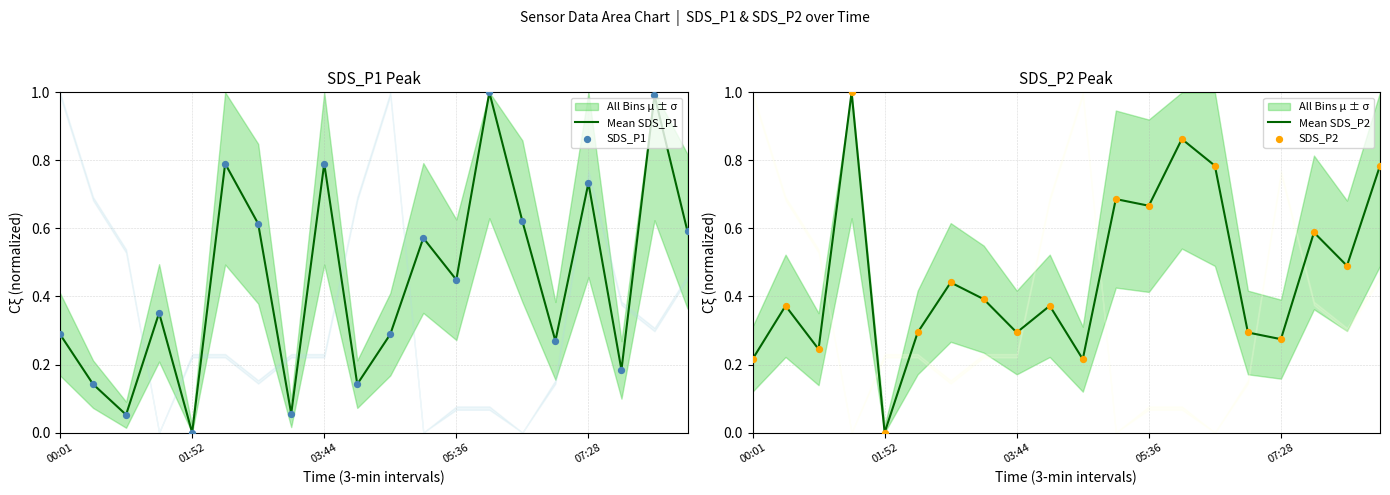

Which series contains the highest Y value?

Mean SDS_P1